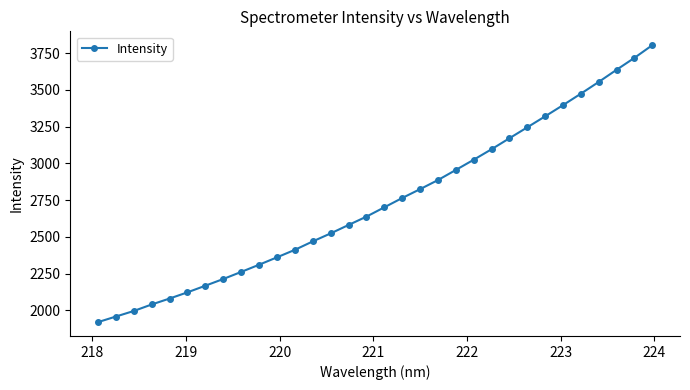

What is the smallest value displayed?

1918.9